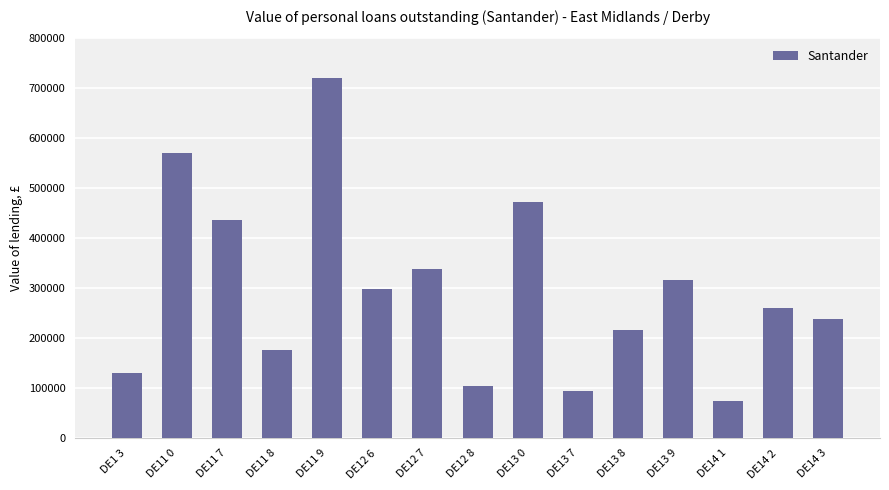

Are the bars grouped side by side (vs. stacked)?

No